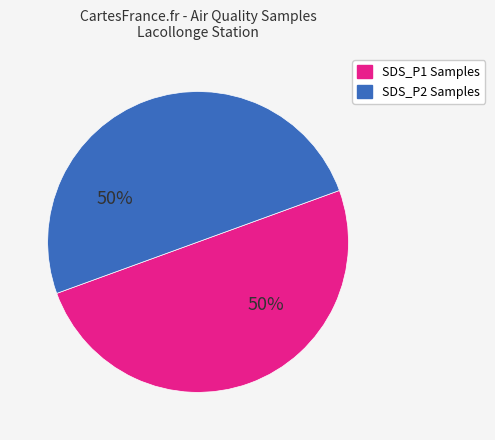

How many segments does this pie chart have?

2